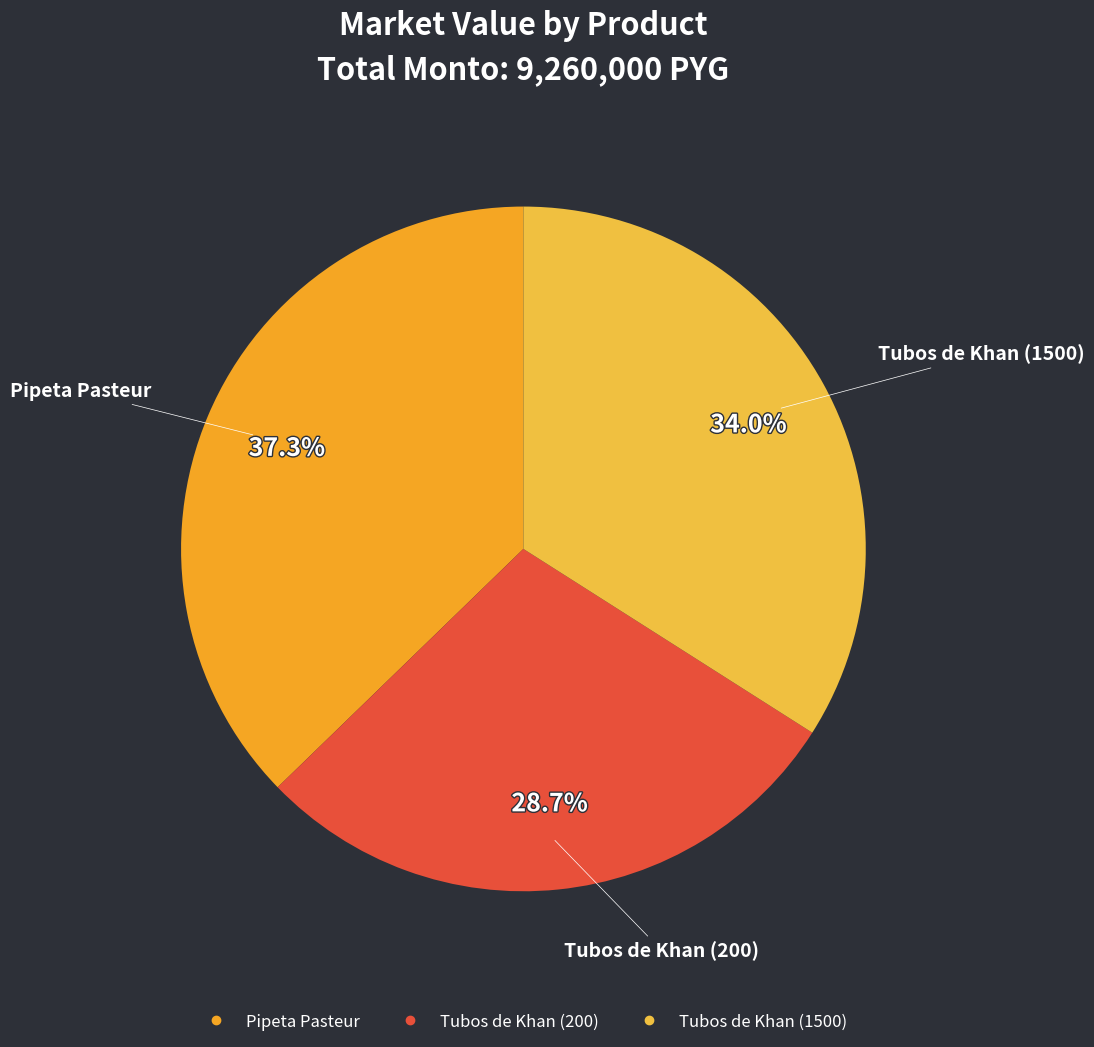

True or false: Tubos de Khan (200) accounts for 29% of the total.

True